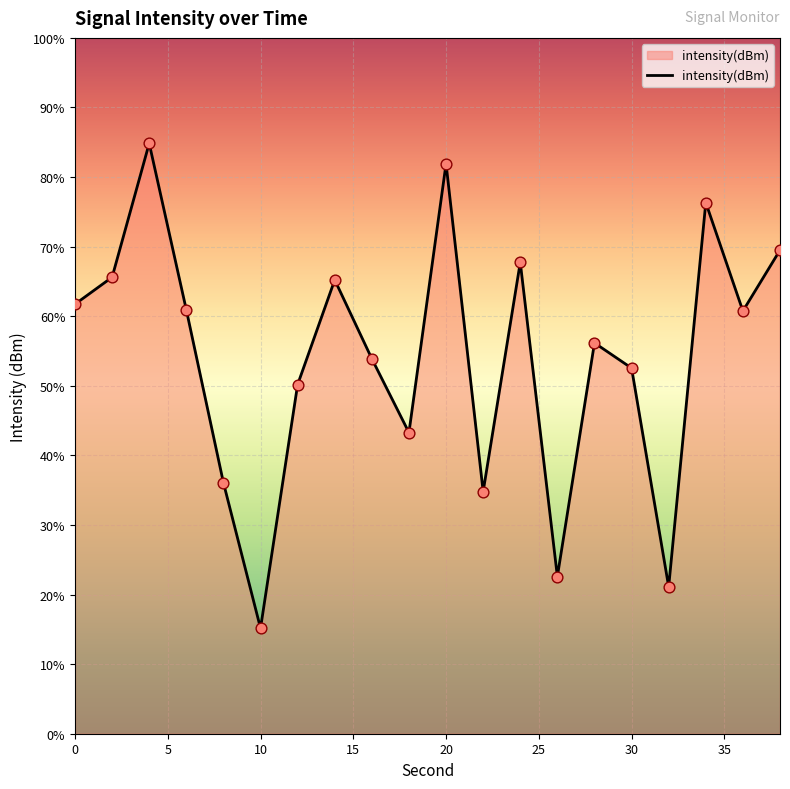

What is the change in value from 30 to 38?

+5.6